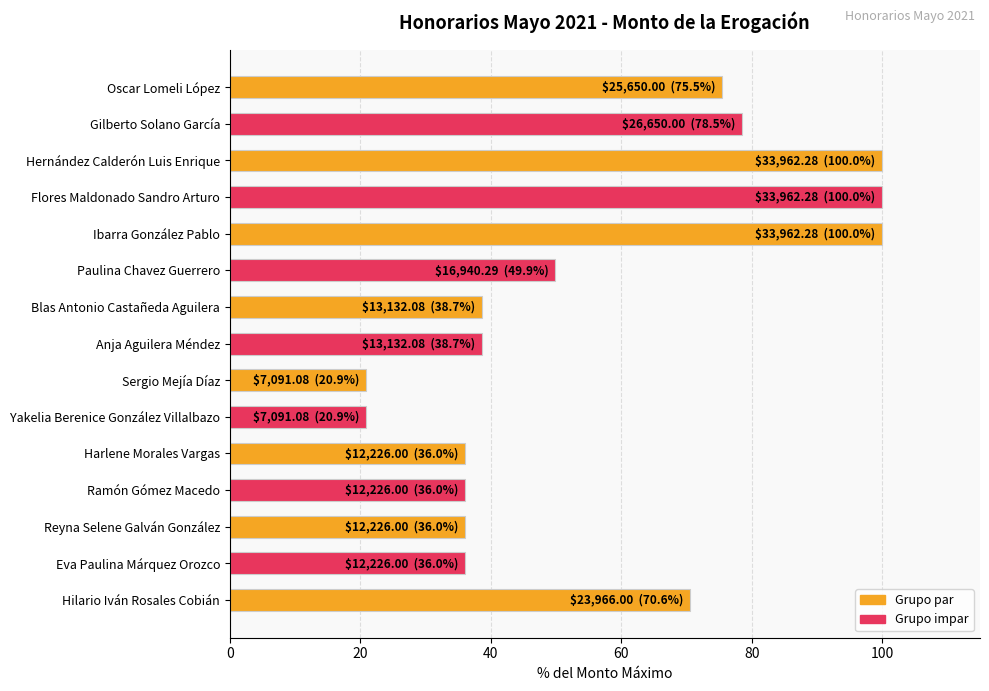

What is the average value?

55.8